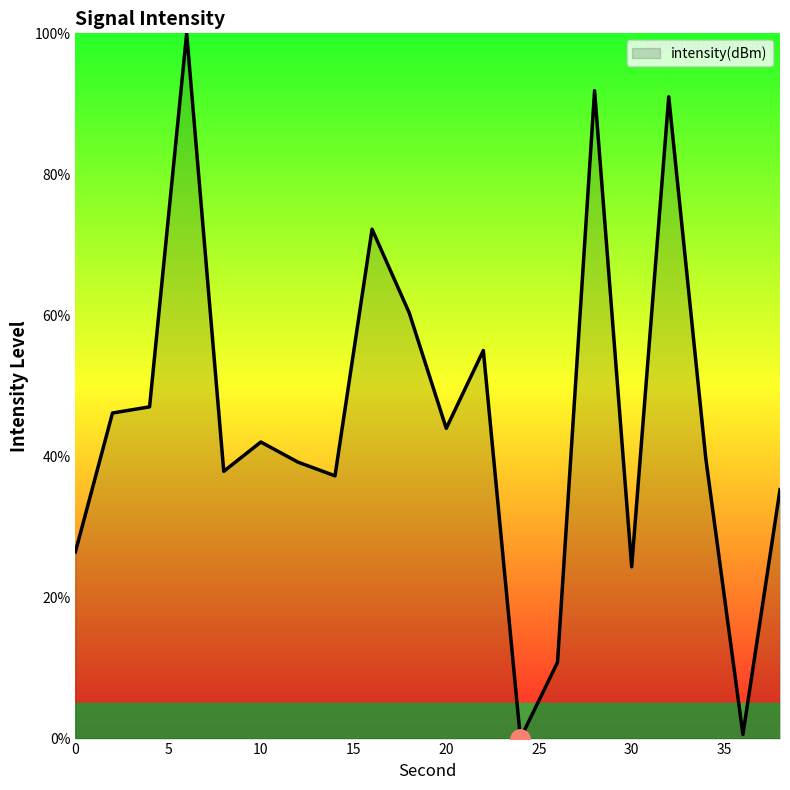

What is the maximum value shown in the chart?

100.0